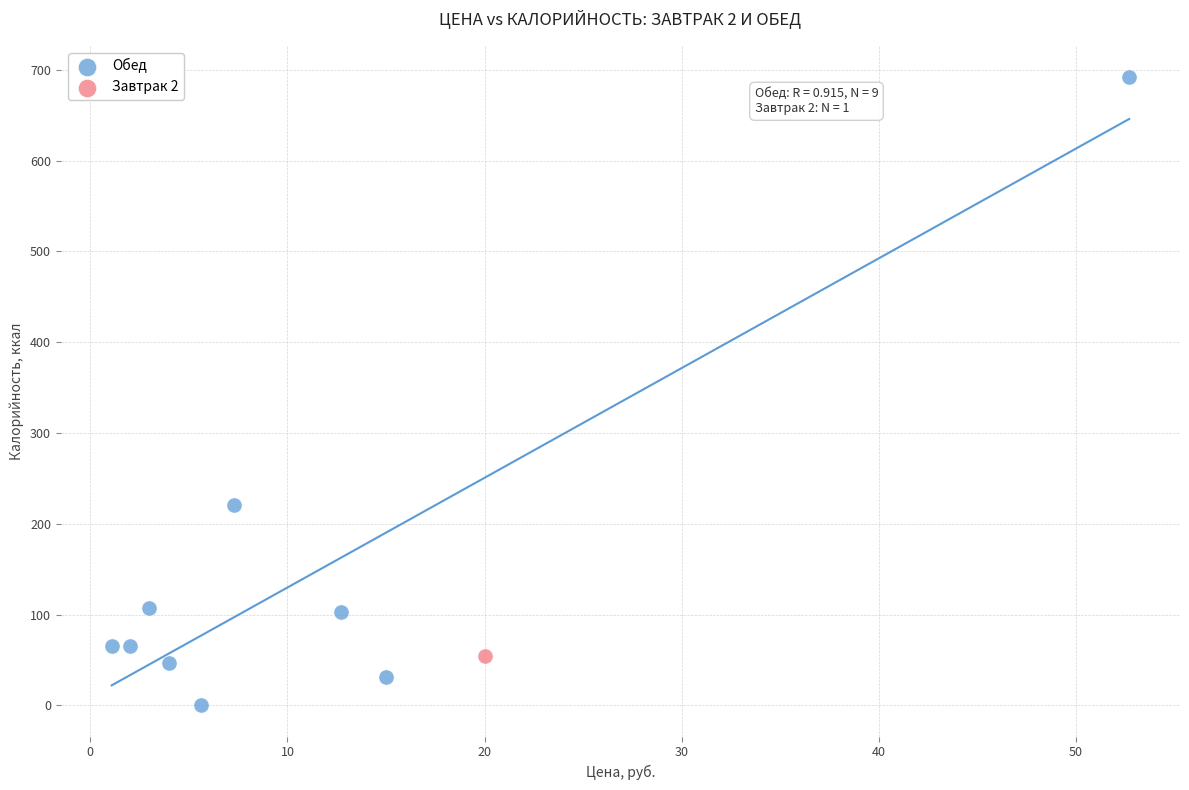

What are all the series names shown in the legend?

Обед, Завтрак 2